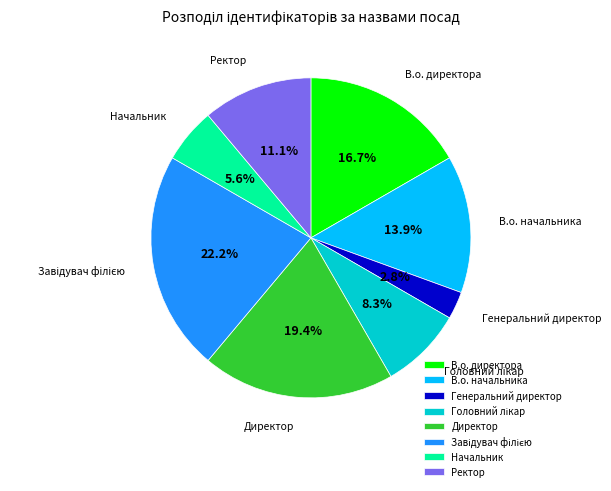

Combined, what portion of the pie is Начальник and Директор?

25.0%